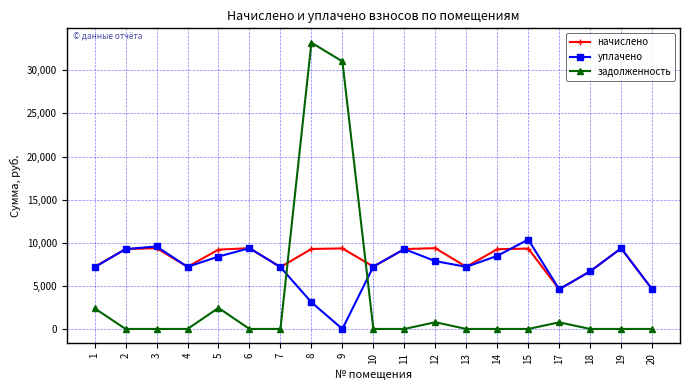

In начислено, how many points are higher than both neighbors (excluding endpoints)?

6